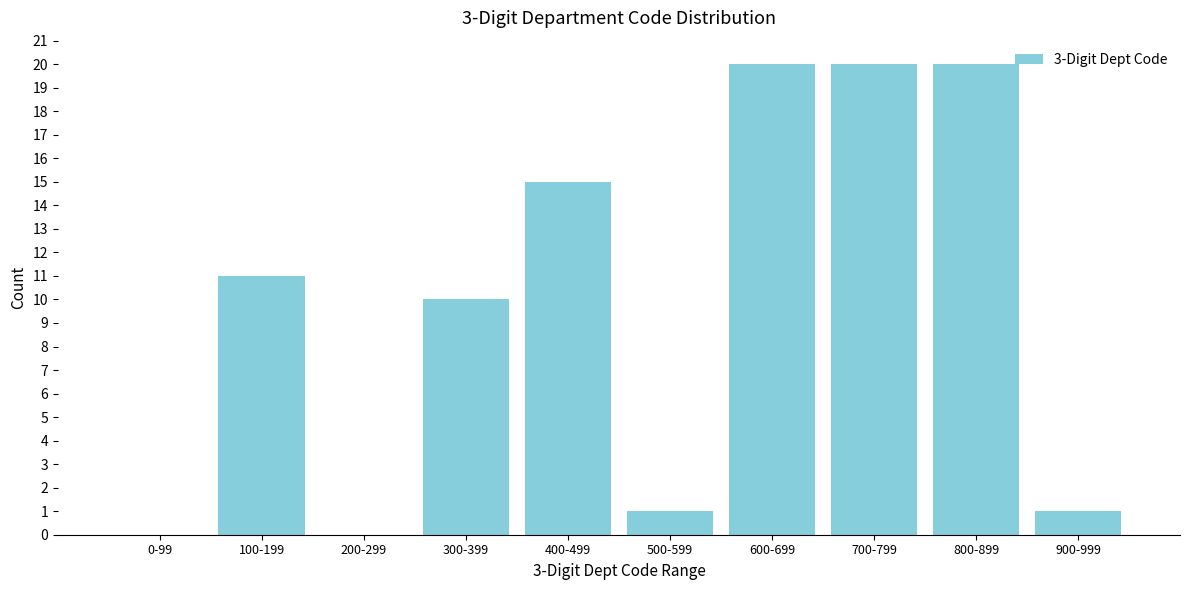

Reading left to right, extract all data points from this chart.

0-99=0	100-199=11	200-299=0	300-399=10	400-499=15	500-599=1	600-699=20	700-799=20	800-899=20	900-999=1